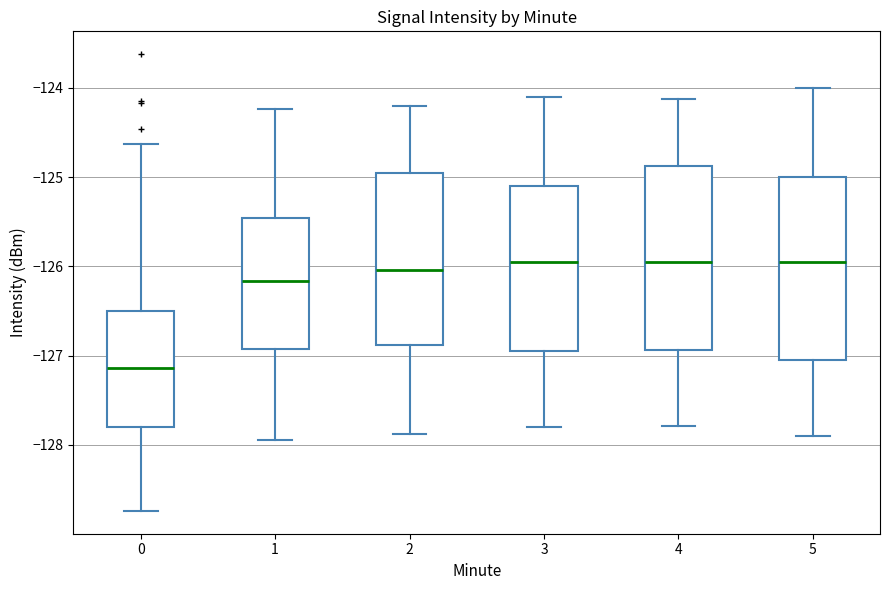

Reading left to right, read every box against the y-axis: the position of its median line, the range the box covers, and the ends of its whiskers. The values are not printed on the chart, so give them approximately, as read against the axis.

0: median -127.1, box -127.8 to -126.5, whiskers -128.7 to -124.6
1: median -126.2, box -126.9 to -125.5, whiskers -127.9 to -124.2
2: median -126.0, box -126.9 to -125.0, whiskers -127.9 to -124.2
3: median -125.9, box -126.9 to -125.1, whiskers -127.8 to -124.1
4: median -126.0, box -126.9 to -124.9, whiskers -127.8 to -124.1
5: median -125.9, box -127.0 to -125.0, whiskers -127.9 to -124.0